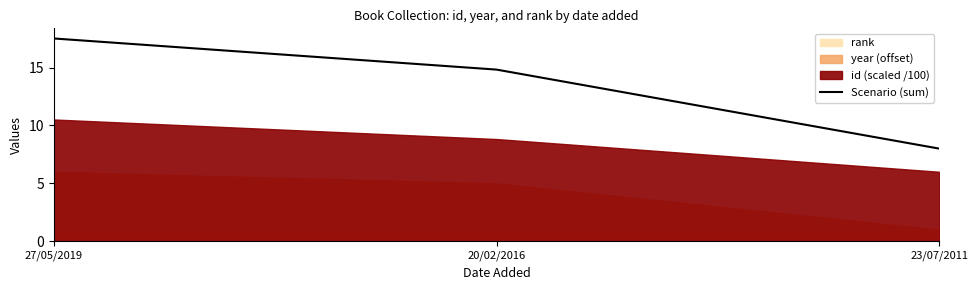

Does the chart have visible grid lines?

No